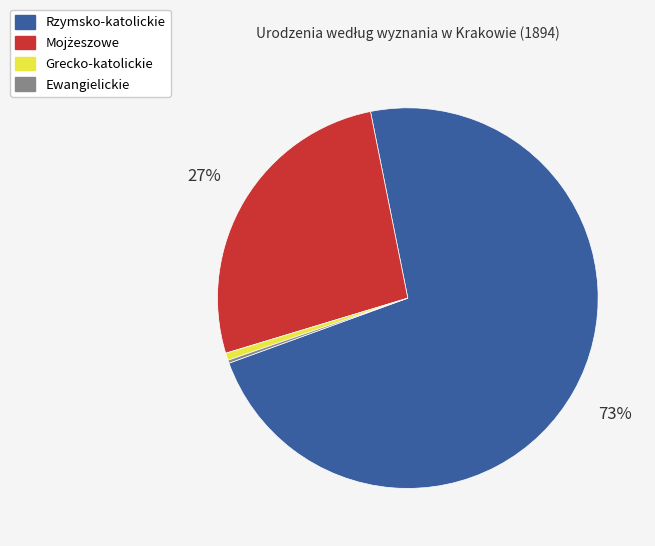

Does any single category account for the majority?

Yes